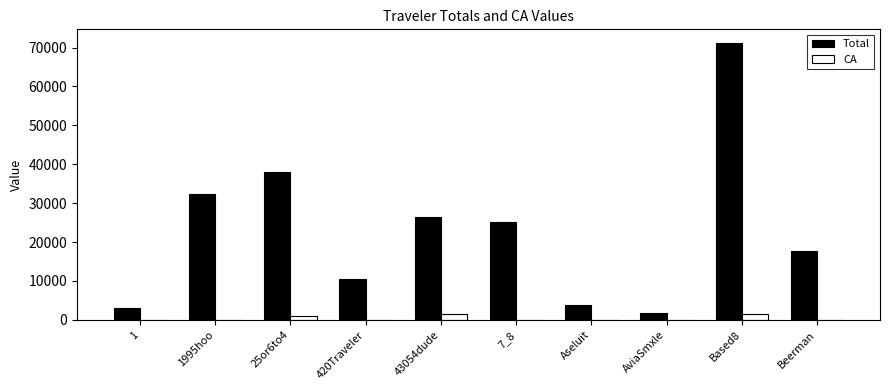

The value of Total at 420Traveler is 2885.4. True or false?

False